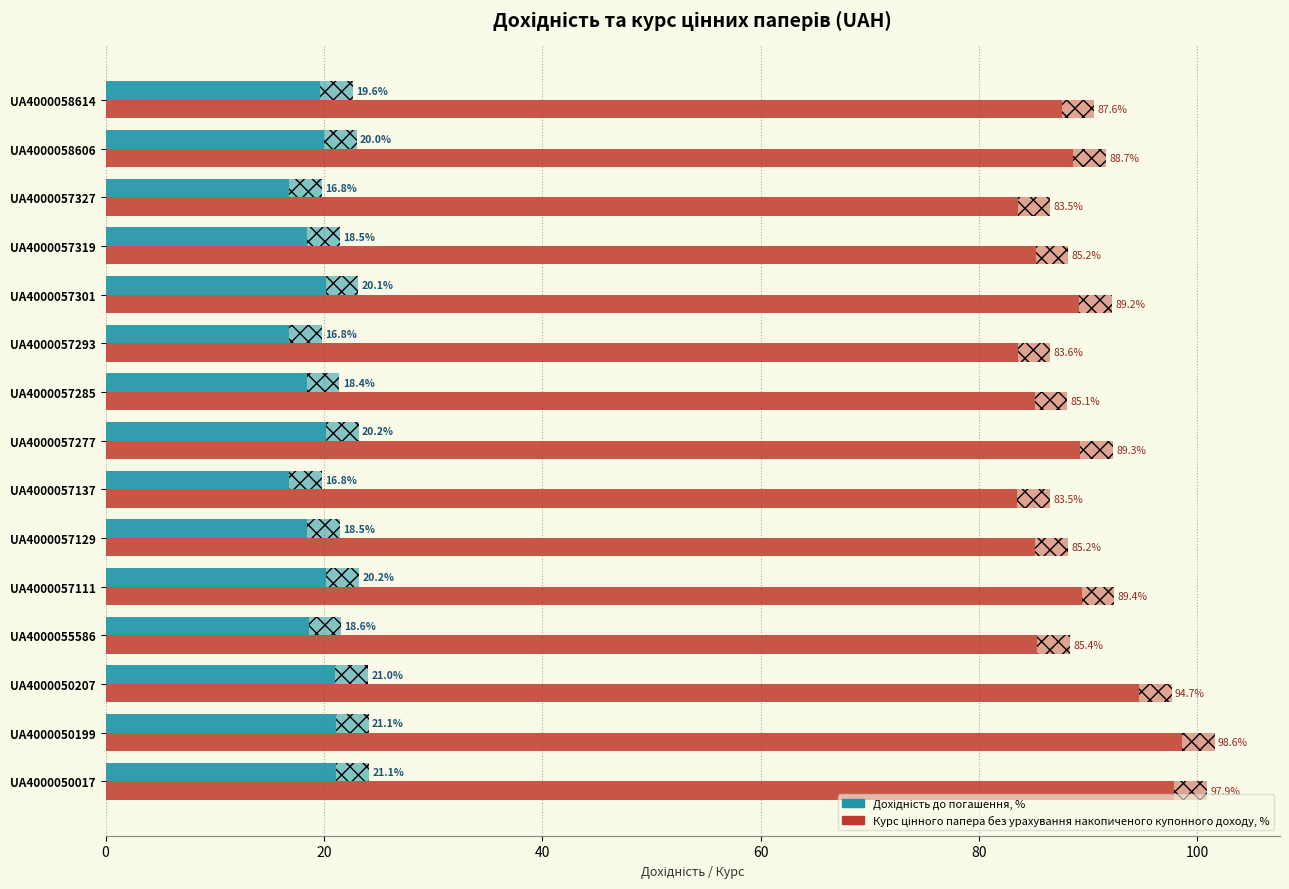

What is the total value across all series at UA4000050017?

119.0